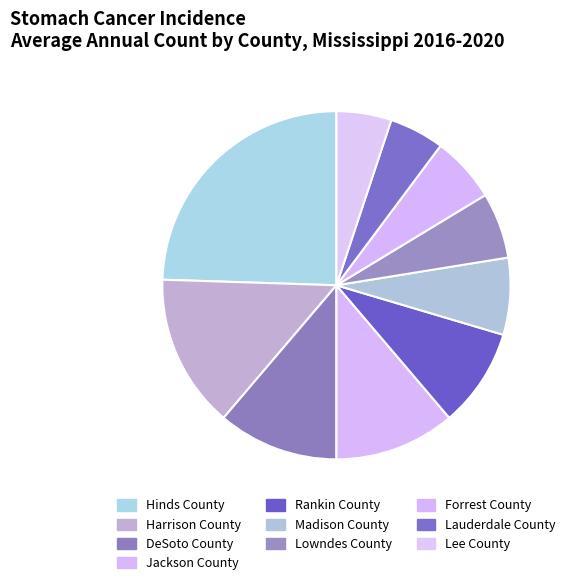

True or false: Lowndes County accounts for 13% of the total.

False